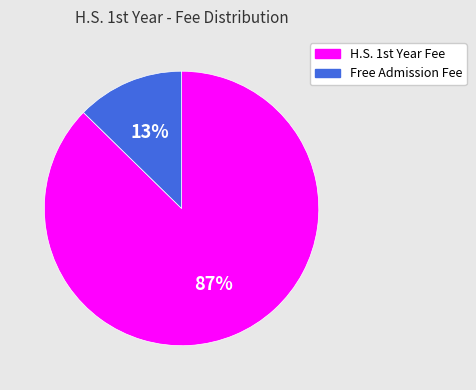

Is there a majority slice in this chart?

Yes